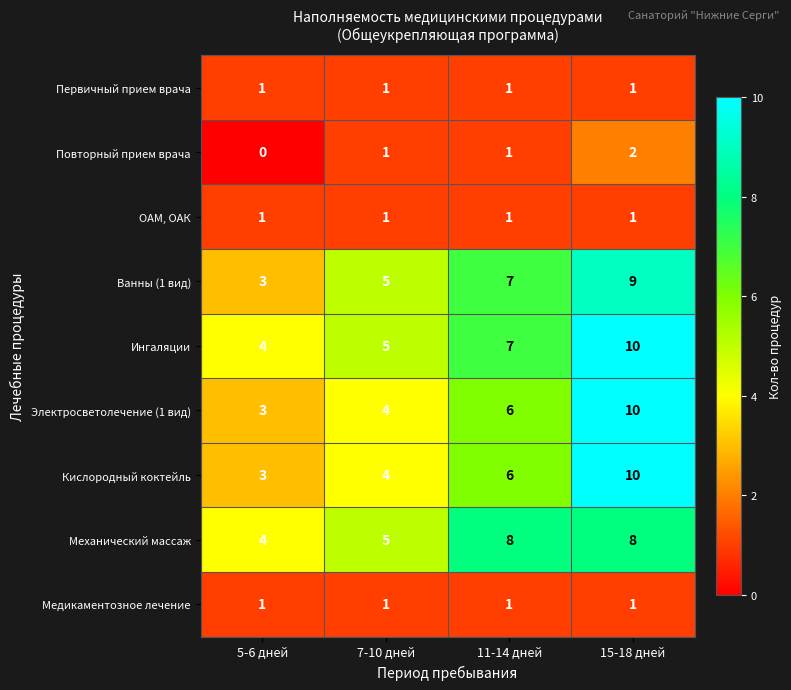

The Кислородный коктейль series shows 3 at 5-6 дней. True or false?

True